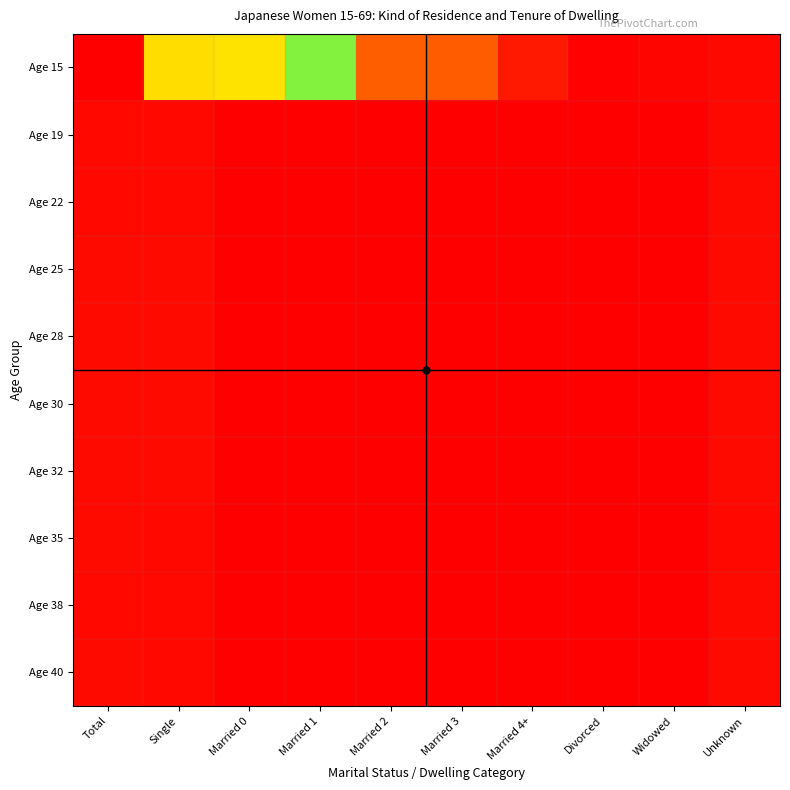

Reading right to left, list all the values displayed in this chart.

Age 15: Unknown=10410	Widowed=6988	Divorced=4176	Married 4+=26545	Married 3=94088	Married 2=95695	Married 1=318832	Married 0=539336	Single=222209	Total=768533
Age 19: Unknown=10176	Widowed=19	Divorced=0	Married 4+=0	Married 3=0	Married 2=0	Married 1=2	Married 0=2	Single=10389	Total=10410
Age 22: Unknown=10606	Widowed=9	Divorced=0	Married 4+=0	Married 3=0	Married 2=1	Married 1=6	Married 0=7	Single=10160	Total=10176
Age 25: Unknown=10867	Widowed=31	Divorced=0	Married 4+=0	Married 3=0	Married 2=9	Married 1=16	Married 0=25	Single=10550	Total=10606
Age 28: Unknown=11055	Widowed=74	Divorced=0	Married 4+=0	Married 3=2	Married 2=37	Married 1=51	Married 0=90	Single=10703	Total=10867
Age 30: Unknown=11162	Widowed=98	Divorced=0	Married 4+=0	Married 3=6	Married 2=72	Married 1=85	Married 0=163	Single=10794	Total=11055
Age 32: Unknown=10800	Widowed=179	Divorced=0	Married 4+=1	Married 3=15	Married 2=157	Married 1=126	Married 0=299	Single=10684	Total=11162
Age 35: Unknown=10312	Widowed=202	Divorced=0	Married 4+=2	Married 3=56	Married 2=277	Married 1=204	Married 0=539	Single=10059	Total=10800
Age 38: Unknown=10818	Widowed=275	Divorced=1	Married 4+=15	Married 3=112	Married 2=380	Married 1=278	Married 0=786	Single=9251	Total=10312
Age 40: Unknown=10595	Widowed=366	Divorced=4	Married 4+=17	Married 3=207	Married 2=573	Married 1=409	Married 0=1210	Single=9242	Total=10818